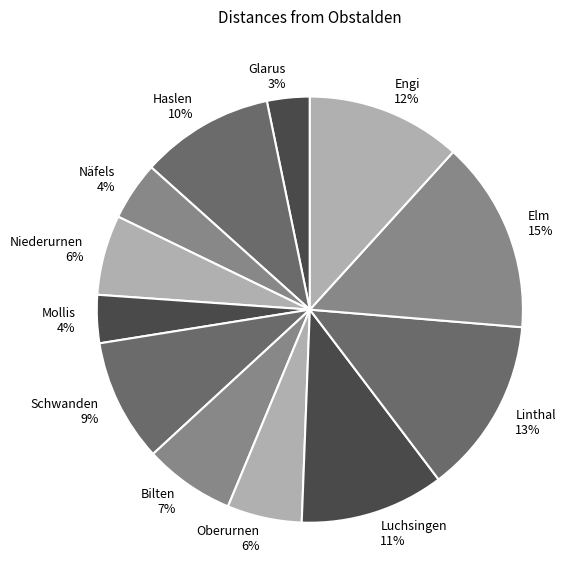

How many segments does this pie chart have?

12